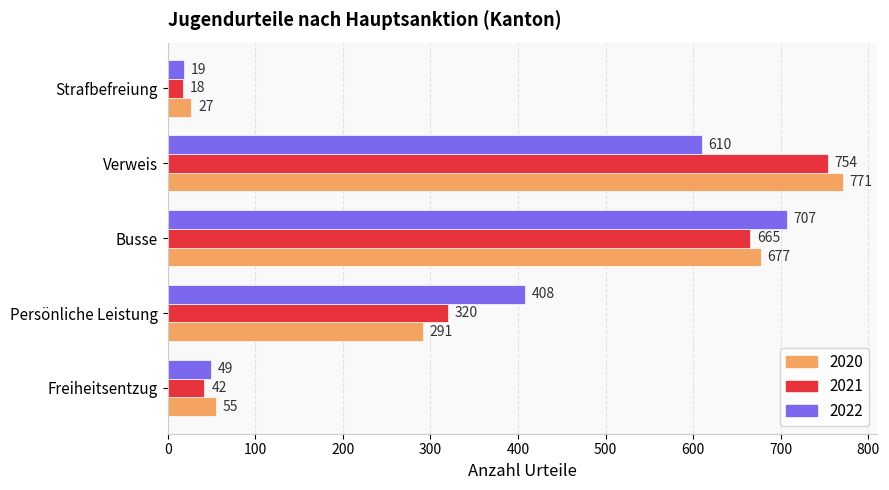

What is the difference between the maximum and second lowest values in the 2020 series?

716